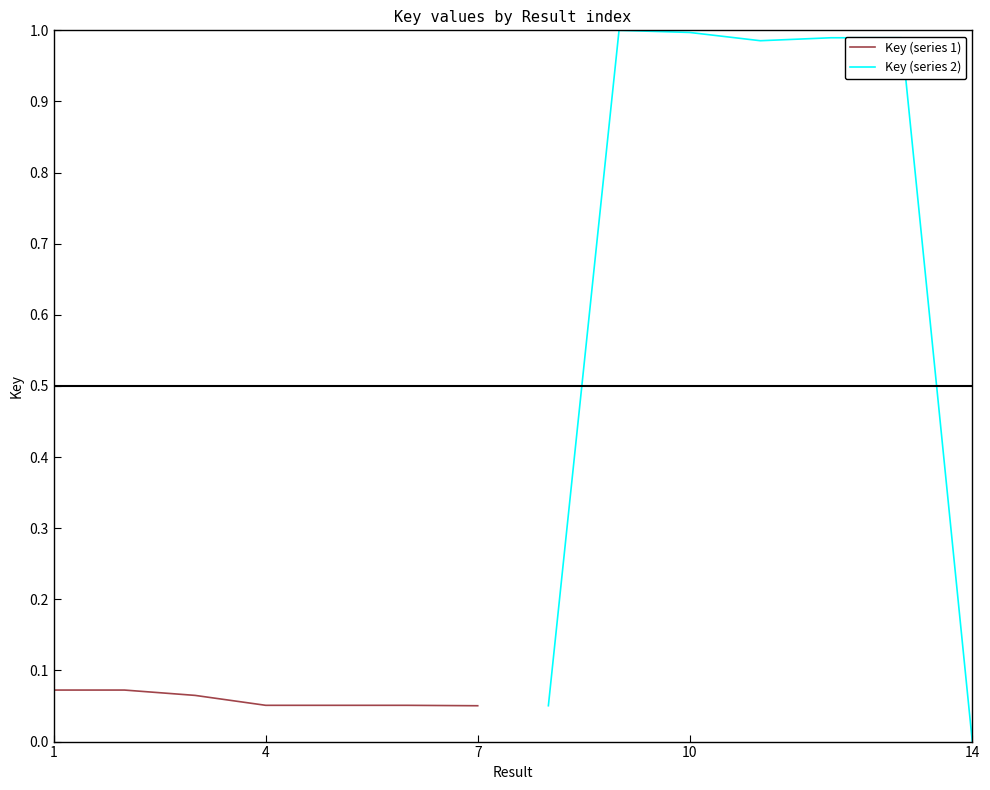

Which series has the largest total across all categories?

Key (series 2)